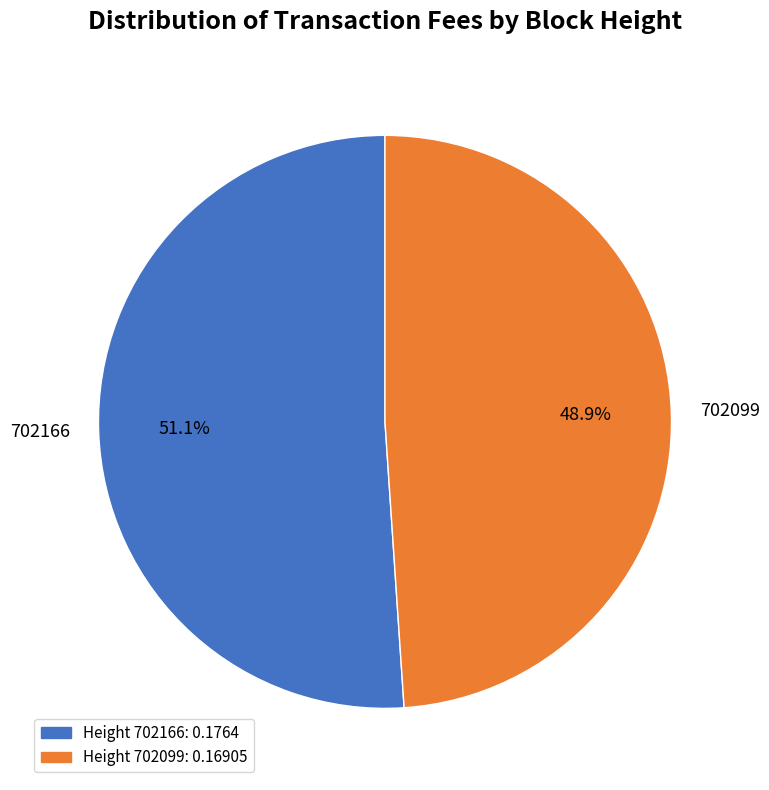

What percentage is NOT represented by 702099?

51.1%